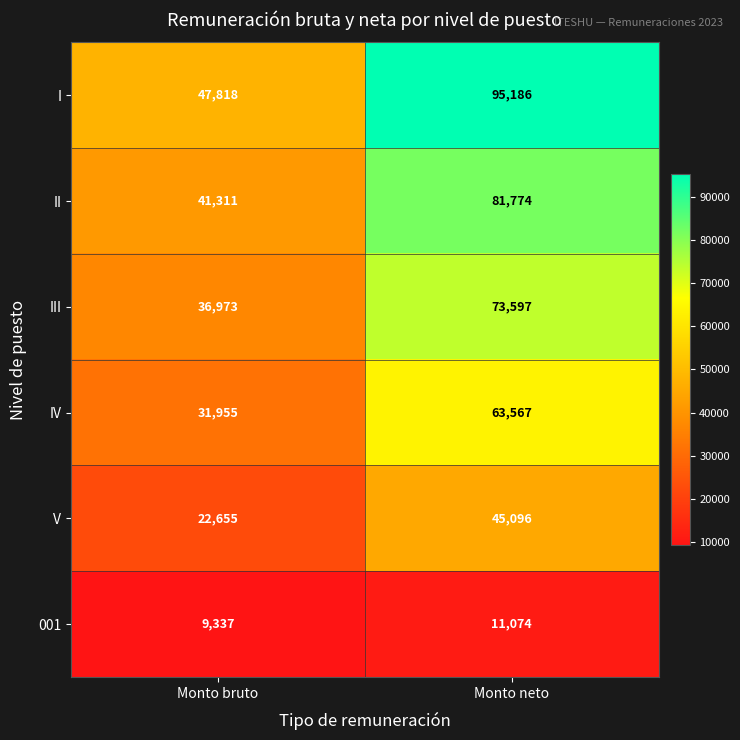

At which label does I reach its peak?

Monto neto